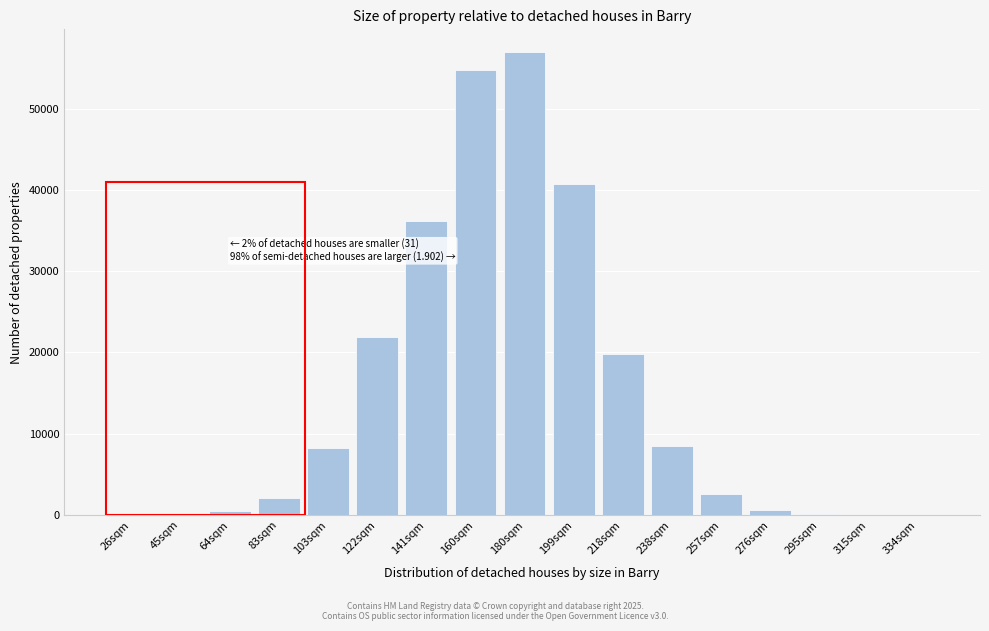

What is the sum of all values?

252731